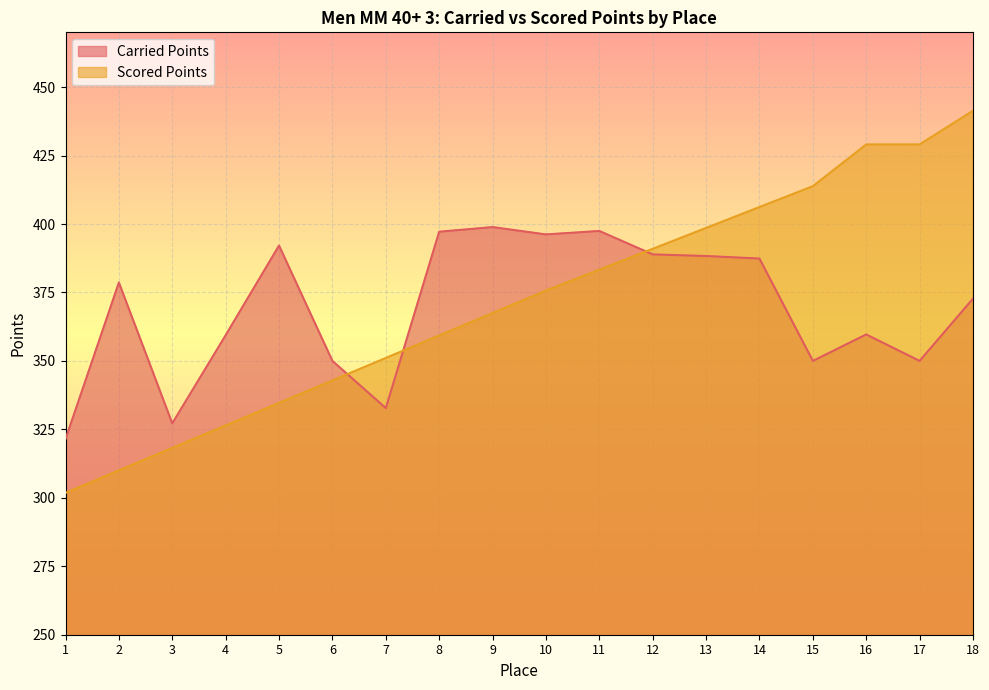

True or false: Carried Points has a value of 397.5 at 11.

True